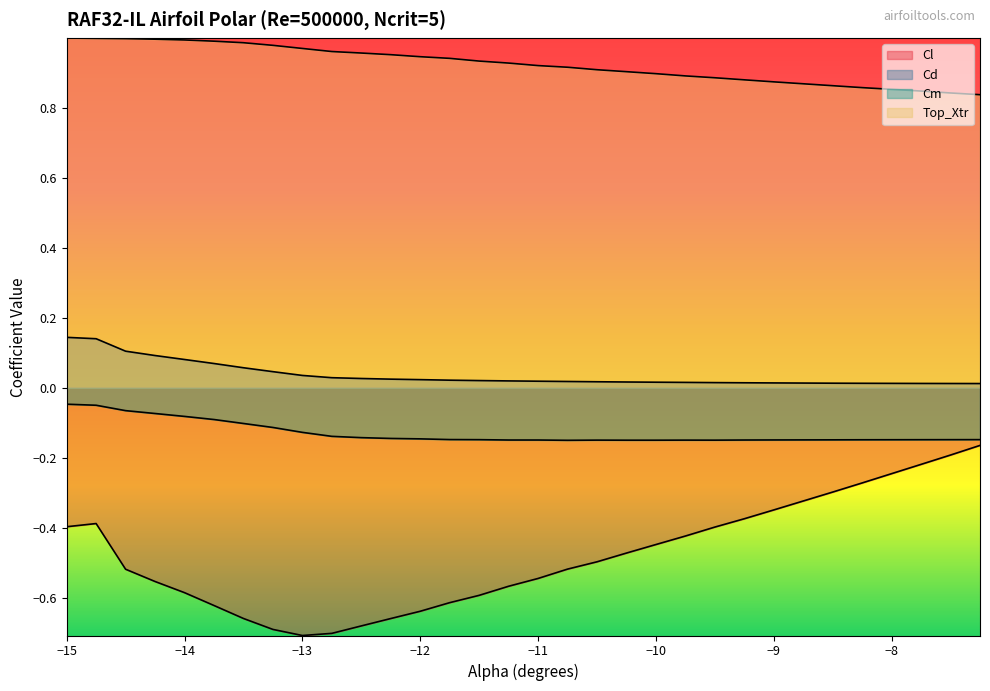

Reading right to left, extract all data points from this chart.

Cl: -0.2	-0.2	-0.2	-0.3	-0.3	-0.3	-0.4	-0.4	-0.4	-0.4	-0.5	-0.5	-0.5	-0.5	-0.6	-0.6	-0.6	-0.6	-0.7	-0.7	-0.7	-0.7	-0.7	-0.7	-0.6	-0.6	-0.6	-0.5	-0.4	-0.4
Cd: 0.0	0.0	0.0	0.0	0.0	0.0	0.0	0.0	0.0	0.0	0.0	0.0	0.0	0.0	0.0	0.0	0.0	0.0	0.0	0.0	0.0	0.0	0.0	0.1	0.1	0.1	0.1	0.1	0.1	0.1
Cm: -0.1	-0.1	-0.1	-0.1	-0.1	-0.1	-0.1	-0.1	-0.1	-0.1	-0.1	-0.1	-0.2	-0.1	-0.1	-0.1	-0.1	-0.1	-0.1	-0.1	-0.1	-0.1	-0.1	-0.1	-0.1	-0.1	-0.1	-0.1	-0.1	-0.0
Top_Xtr: 0.8	0.8	0.8	0.9	0.9	0.9	0.9	0.9	0.9	0.9	0.9	0.9	0.9	0.9	0.9	0.9	0.9	0.9	1.0	1.0	1.0	1.0	1.0	1.0	1.0	1.0	1.0	1.0	1.0	1.0